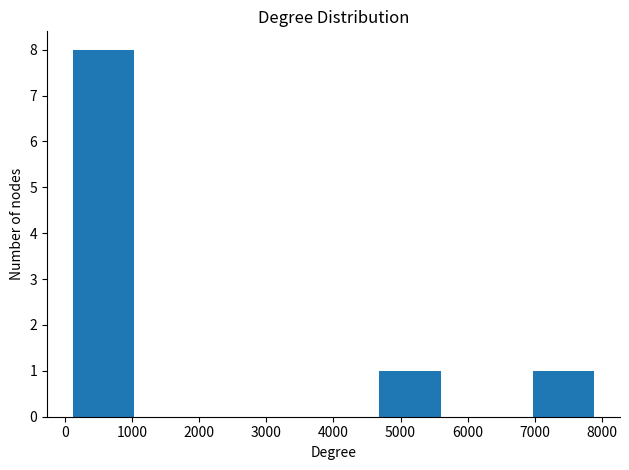

Reading left to right, transcribe this chart: for each bar, give the range it covers on the x-axis and its height. Neither the bar edges nor the heights are printed on the chart, so give them approximately, as read against the axes.

0 to 1100: 8
1100 to 2300: 0
2300 to 3400: 0
3400 to 4600: 0
4600 to 5700: 1
5700 to 6900: 0
6900 to 8000: 1